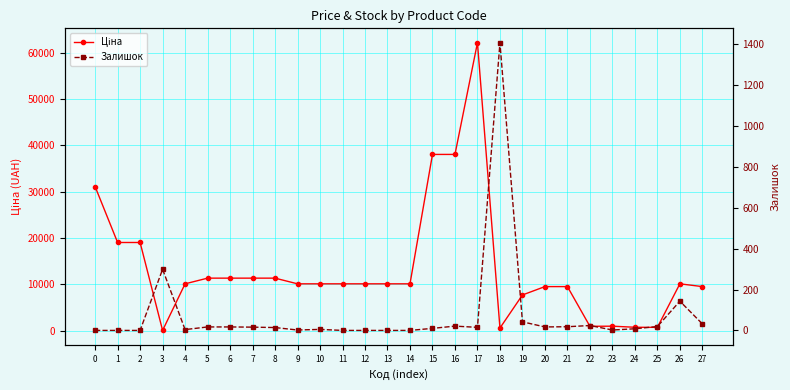

How many values in the Залишок series exceed 15?

13